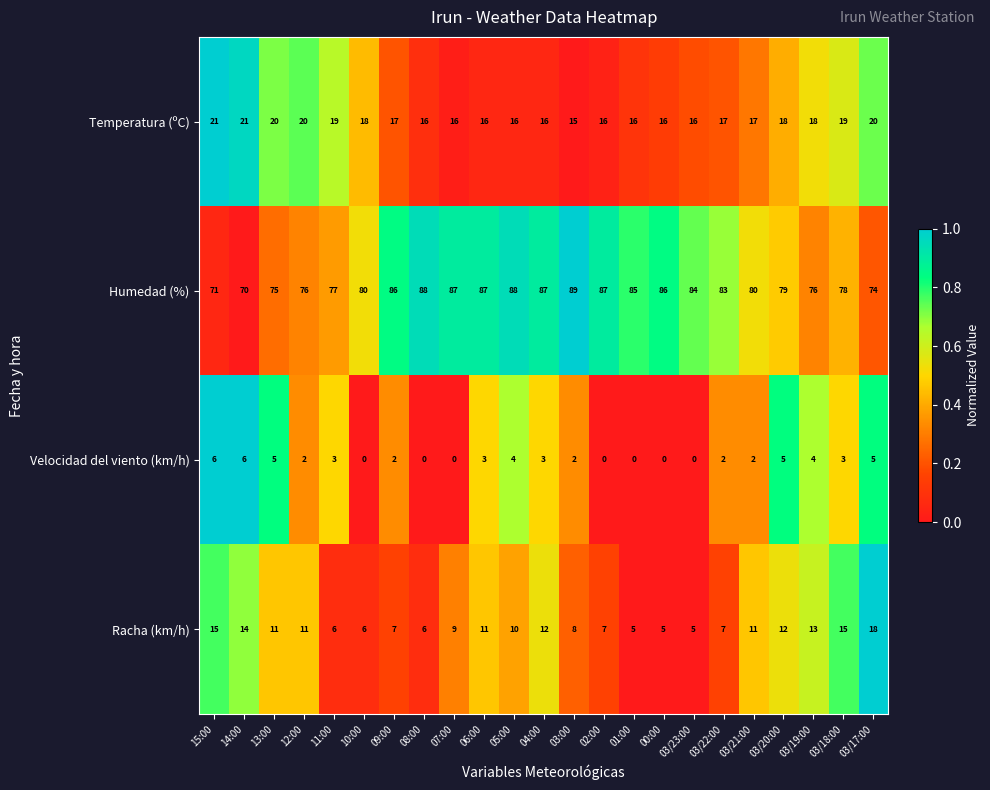

The value of Velocidad del viento (km/h) at 03/20:00 is 3. True or false?

False